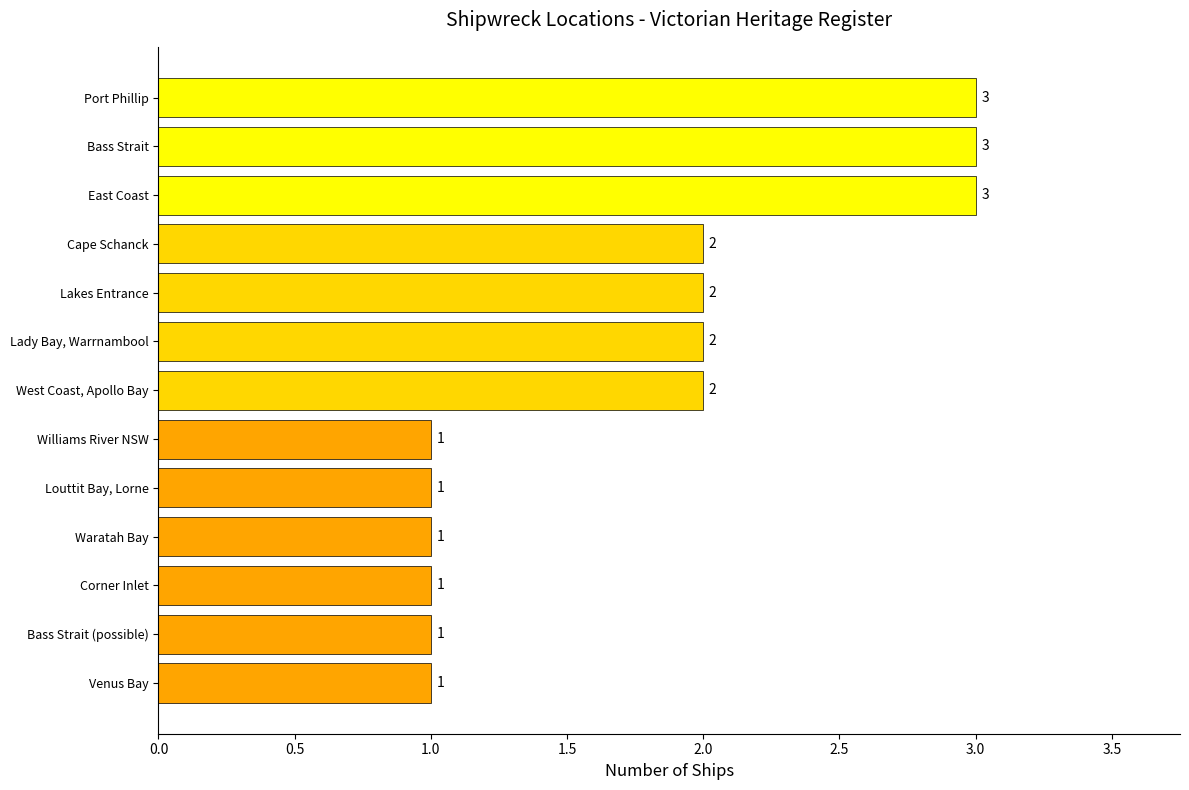

Count the values in the range 1 to 2.

10